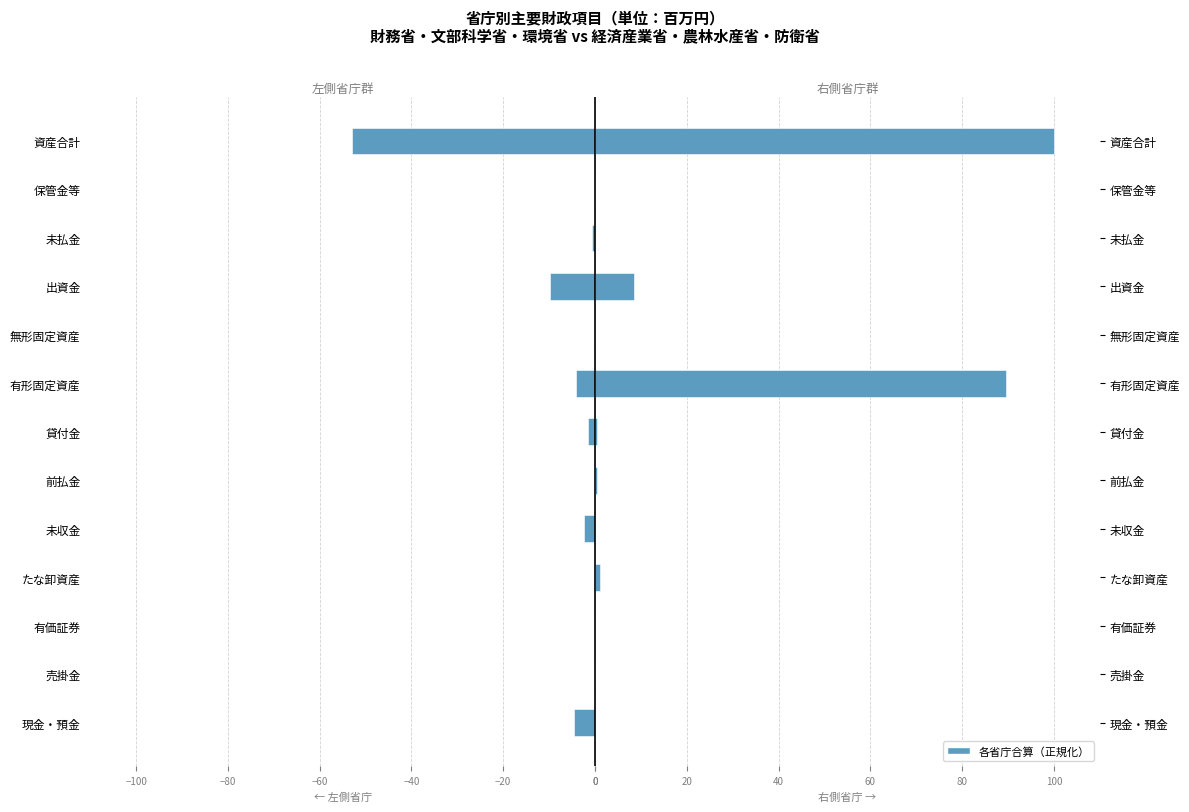

What is the difference between the maximum and minimum values in the 財務省, 文部科学省, 環境省 series?

52.9